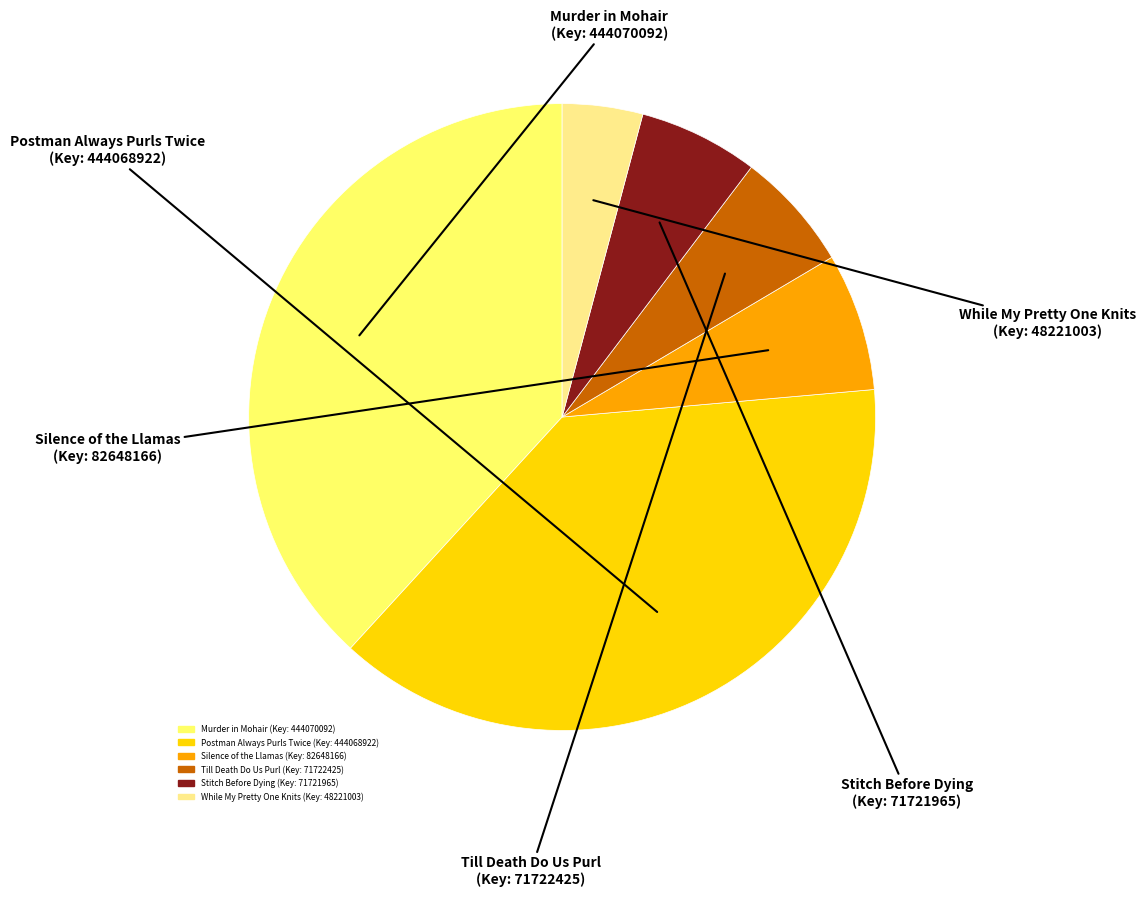

Approximately how many times larger is the value at While My Pretty One Knits (Key: 48221003) compared to Stitch Before Dying (Key: 71721965)?

0.7